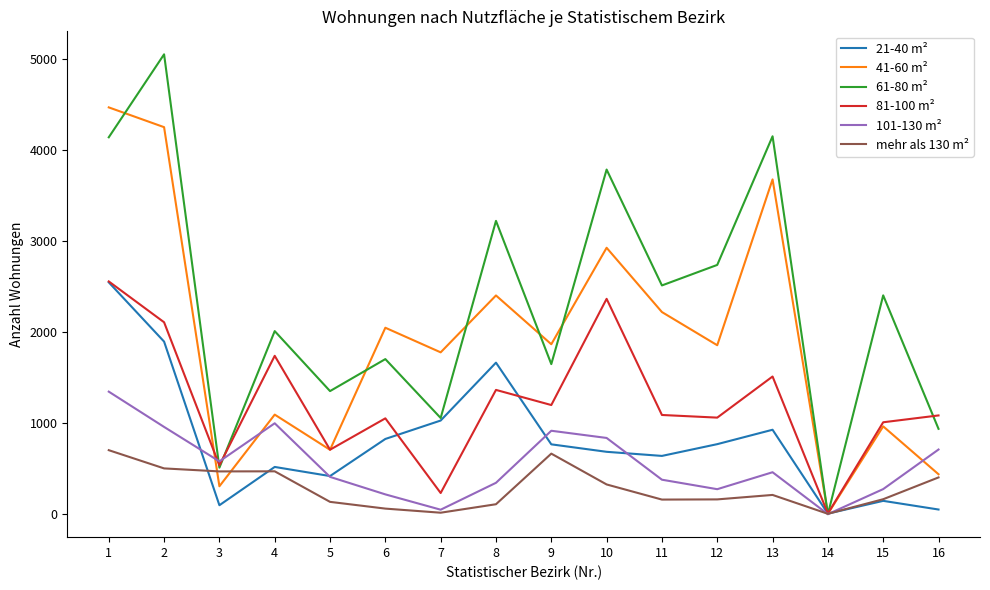

Count the number of categories in the chart.

16